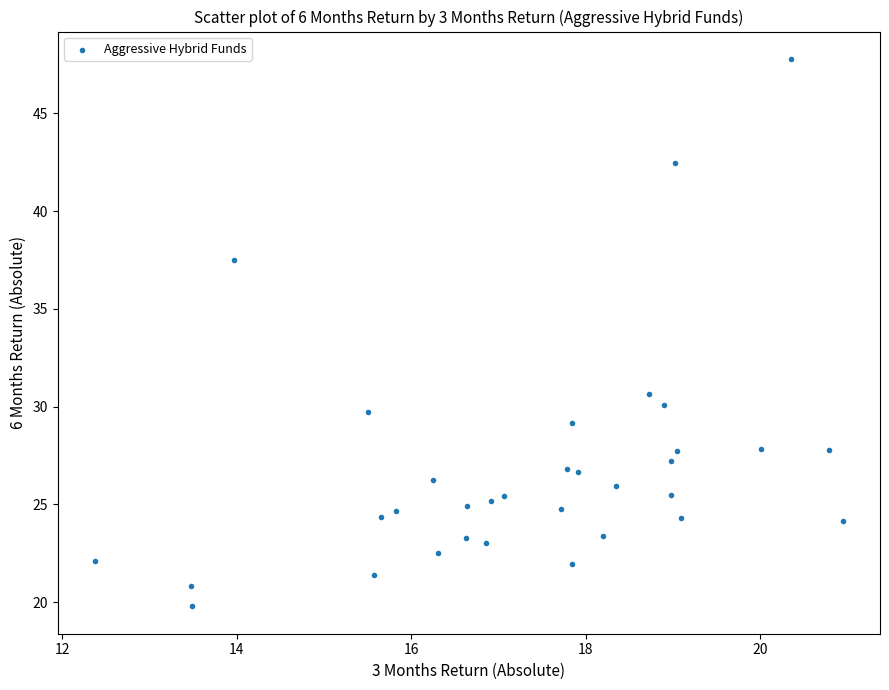

What is the range of Y values (max minus min)?

28.0